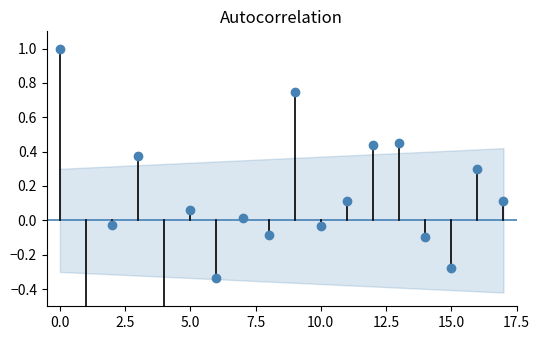

Is it true that the value at 8 is -0.1?

True